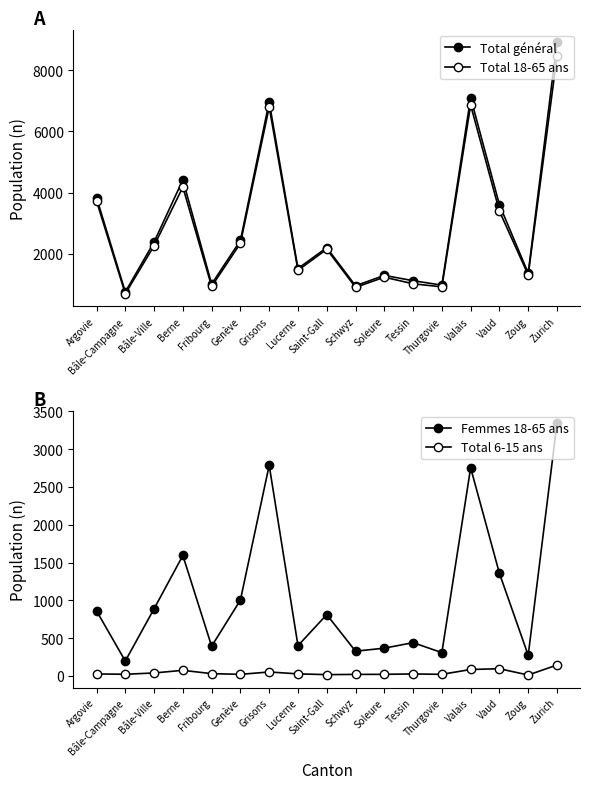

True or false: Total général and Femmes 18-65 ans intersect in this chart.

False